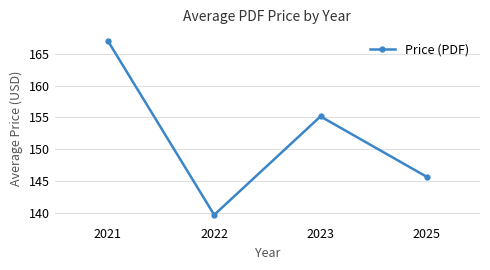

True or false: the data shows 98.2 at 2025.

False